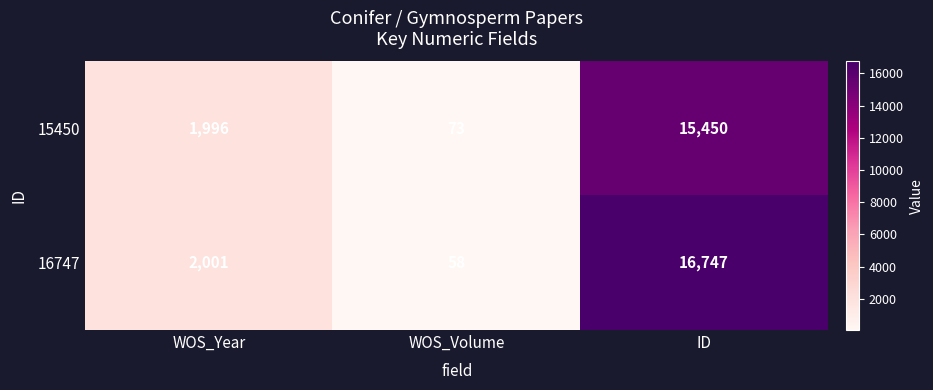

Read the 16747 value at WOS_Volume, to the nearest 50.

50